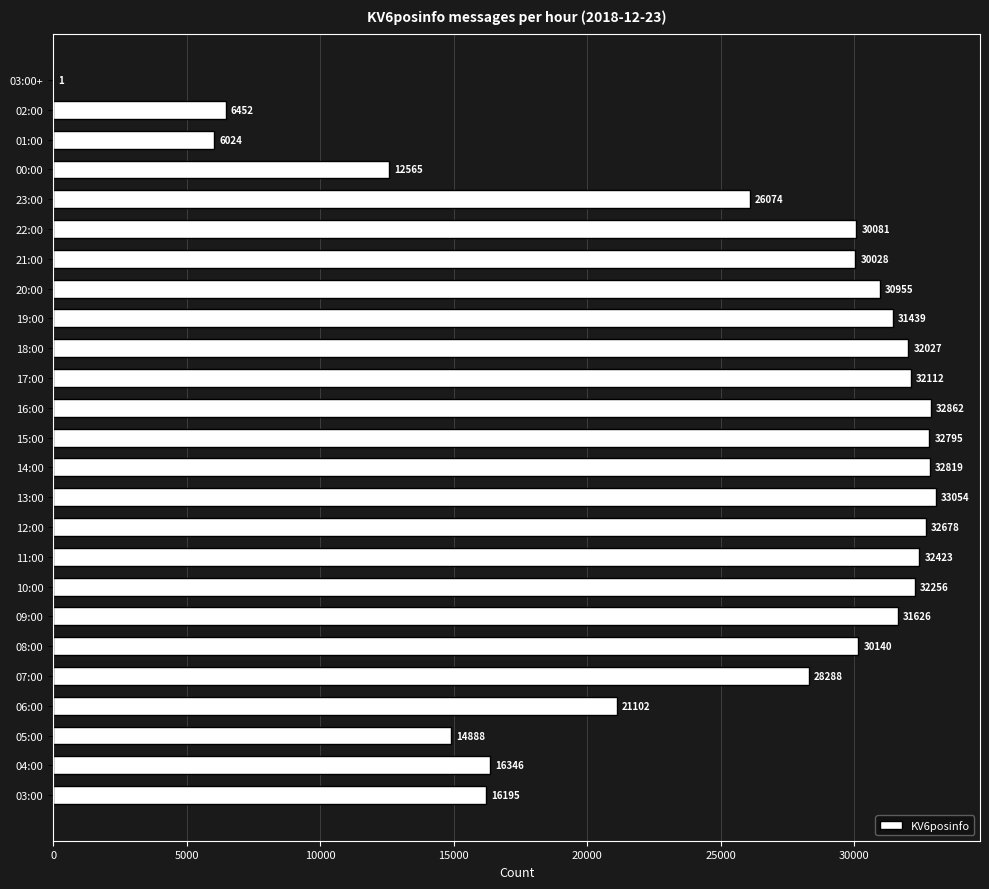

Which category has the highest value across all series?

13:00